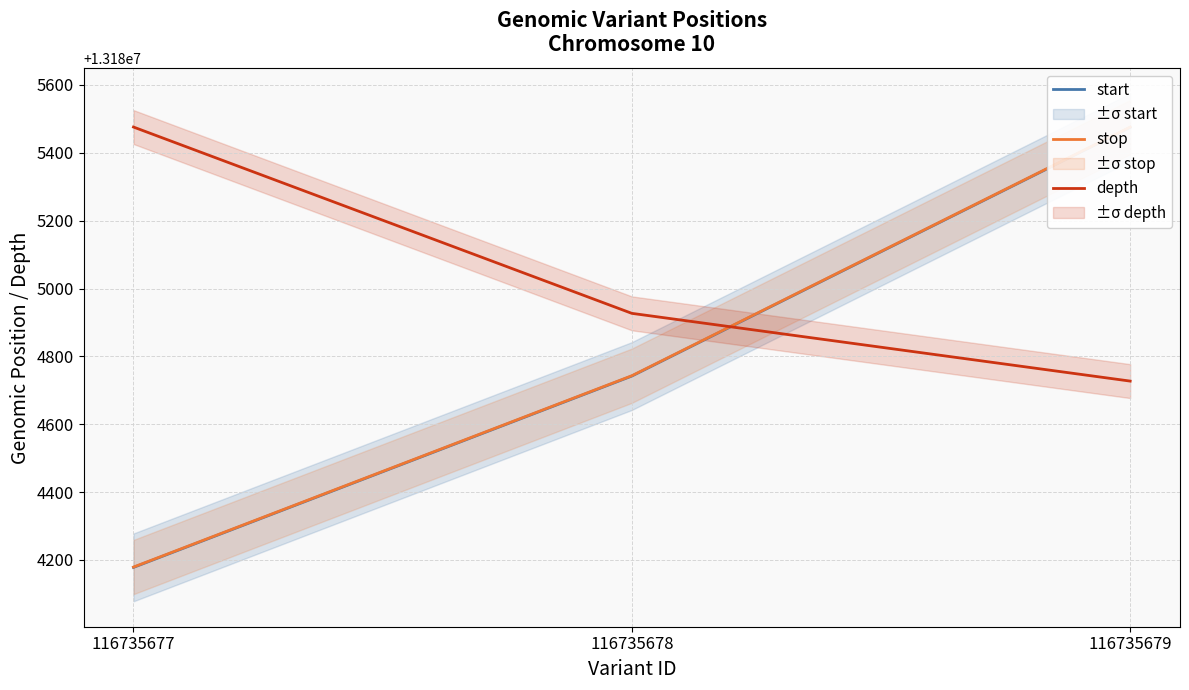

What is the difference between the highest and lowest values at 116735677?

1298.0